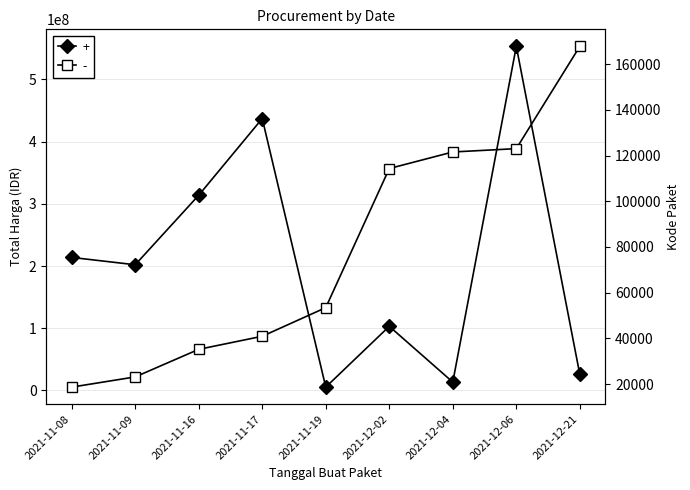

What is the label of the 3rd point from the right?

2021-12-04